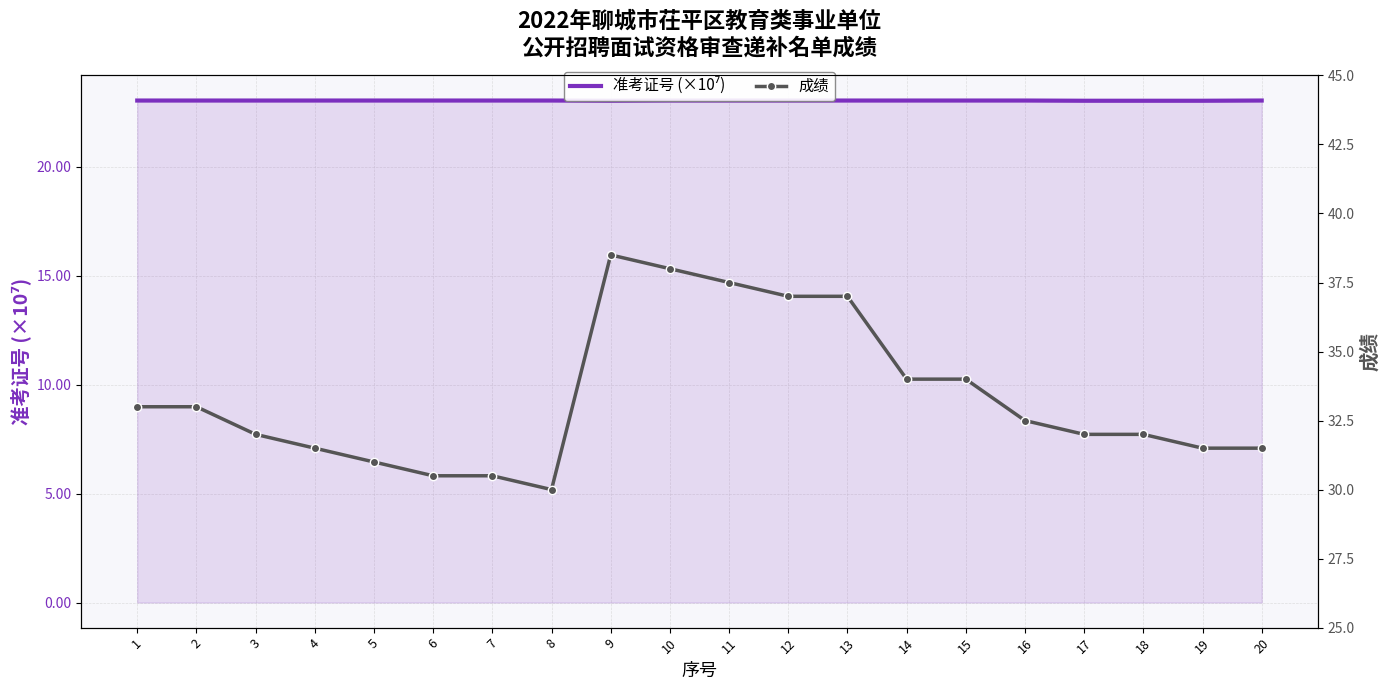

At which label does 成绩 reach its peak?

9